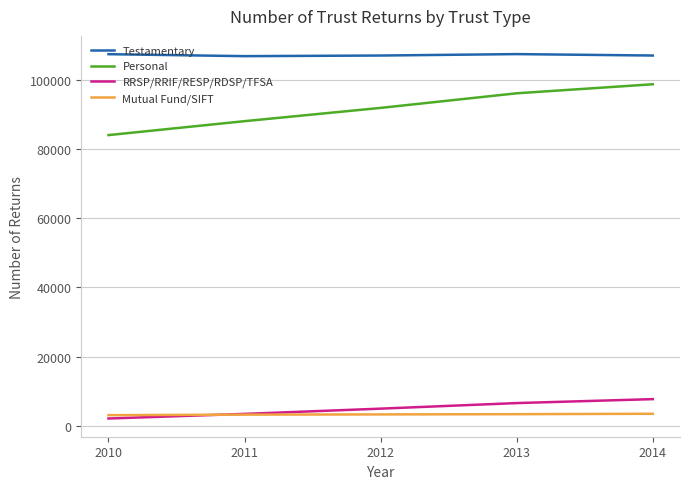

The value of Testamentary at 2013 is 107450. True or false?

True